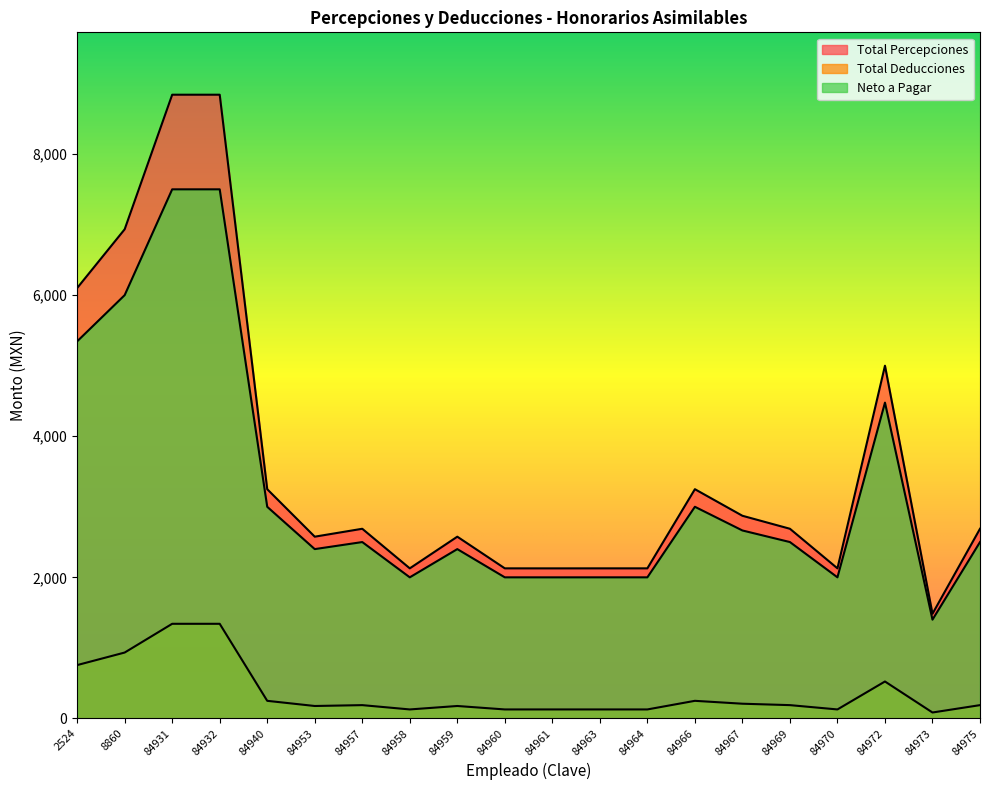

Reading left to right, what are all the values shown in this chart?

Total Percepciones: 2524=6101.1	8860=6933.9	84931=8841.3	84932=8841.3	84940=3249.2	84953=2576.2	84957=2688.4	84958=2127.3	84959=2576.2	84960=2127.3	84961=2127.0	84963=2127.3	84964=2127.3	84966=3249.5	84967=2872.7	84969=2688.4	84970=2127.4	84972=5000.0	84973=1484.0	84975=2688.4
Total Deducciones: 2524=756.0	8860=933.9	84931=1341.3	84932=1341.3	84940=249.4	84953=176.2	84957=188.4	84958=127.4	84959=176.2	84960=127.4	84961=127.3	84963=127.4	84964=127.4	84966=249.5	84967=208.5	84969=188.4	84970=127.4	84972=523.5	84973=84.0	84975=188.4
Neto a Pagar: 2524=5345.1	8860=6000.0	84931=7500.0	84932=7500.0	84940=2999.8	84953=2400.0	84957=2500.0	84958=1999.9	84959=2400.0	84960=1999.9	84961=1999.7	84963=1999.9	84964=1999.9	84966=3000.0	84967=2664.2	84969=2500.0	84970=2000.0	84972=4476.5	84973=1400.0	84975=2500.0